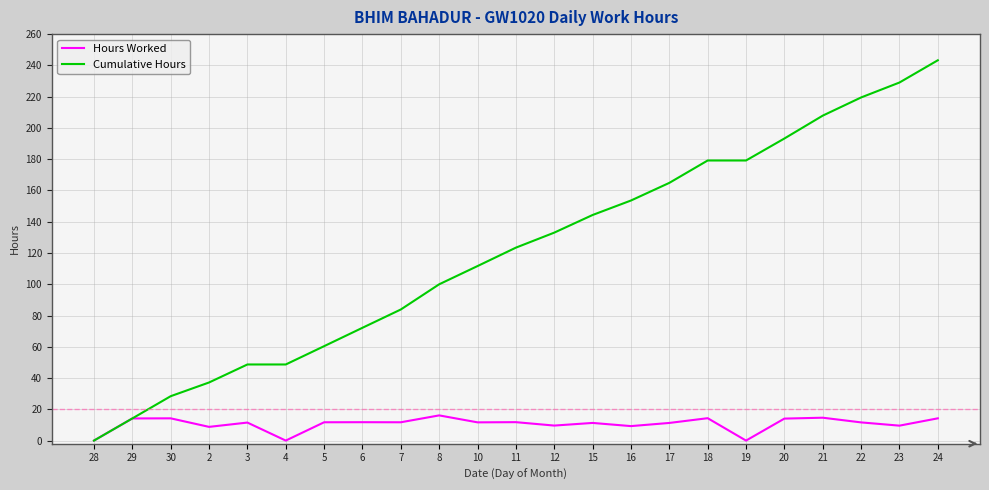

At which label does Cumulative Hours reach its peak?

24